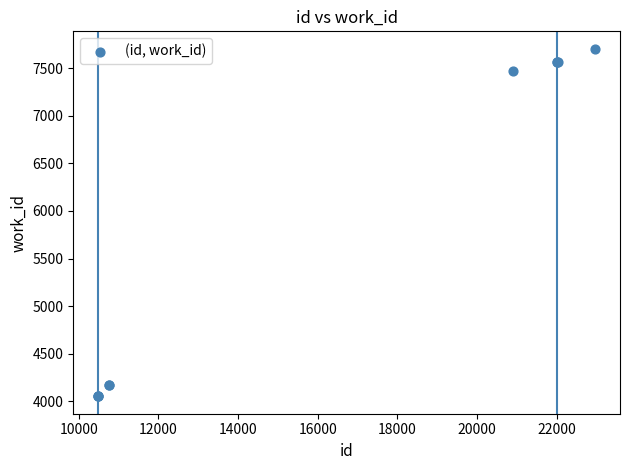

What Y value in the scatter plot is closest to 5878?

7473